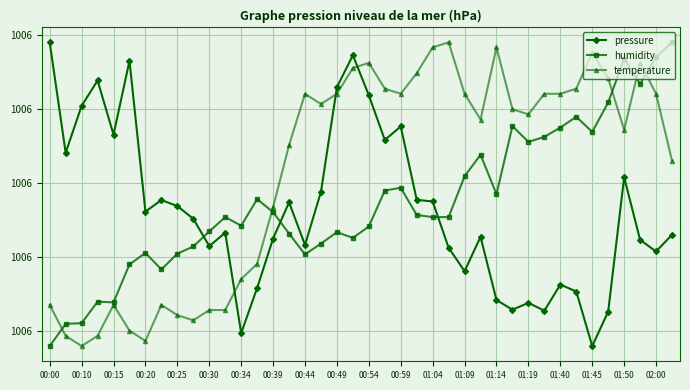

Is this an area chart (filled region under the line)?

No